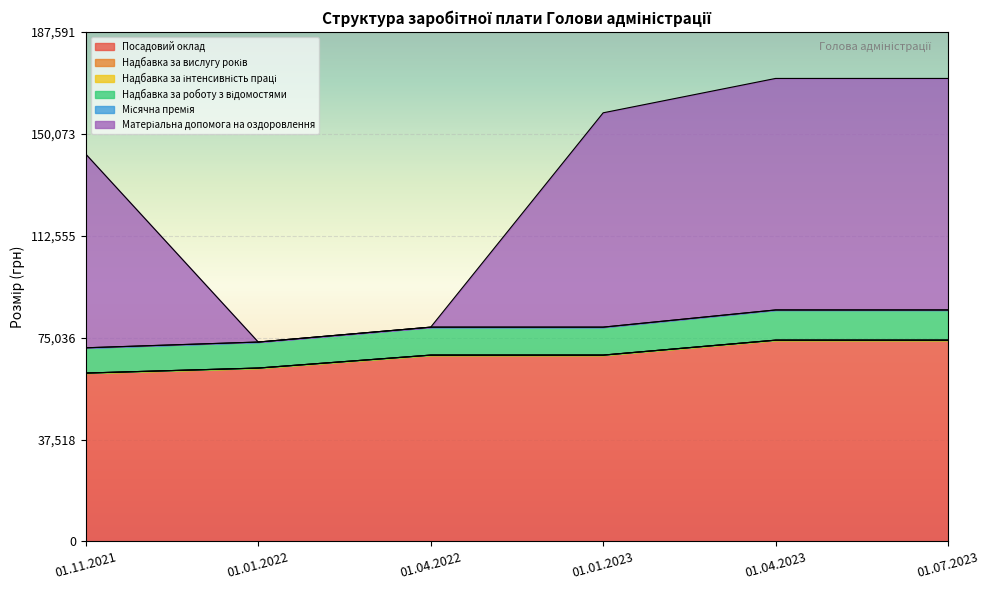

Is it true that Надбавка за роботу з відомостями equals 115897.2 at 01.01.2023?

False